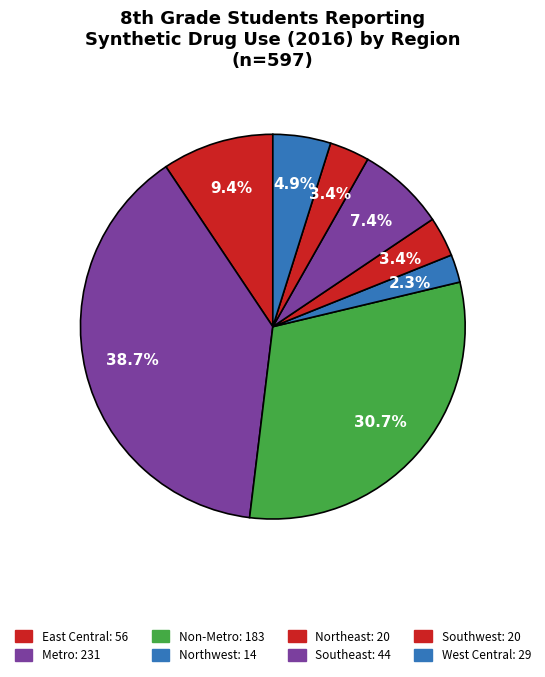

Count the number of slices in the pie.

8